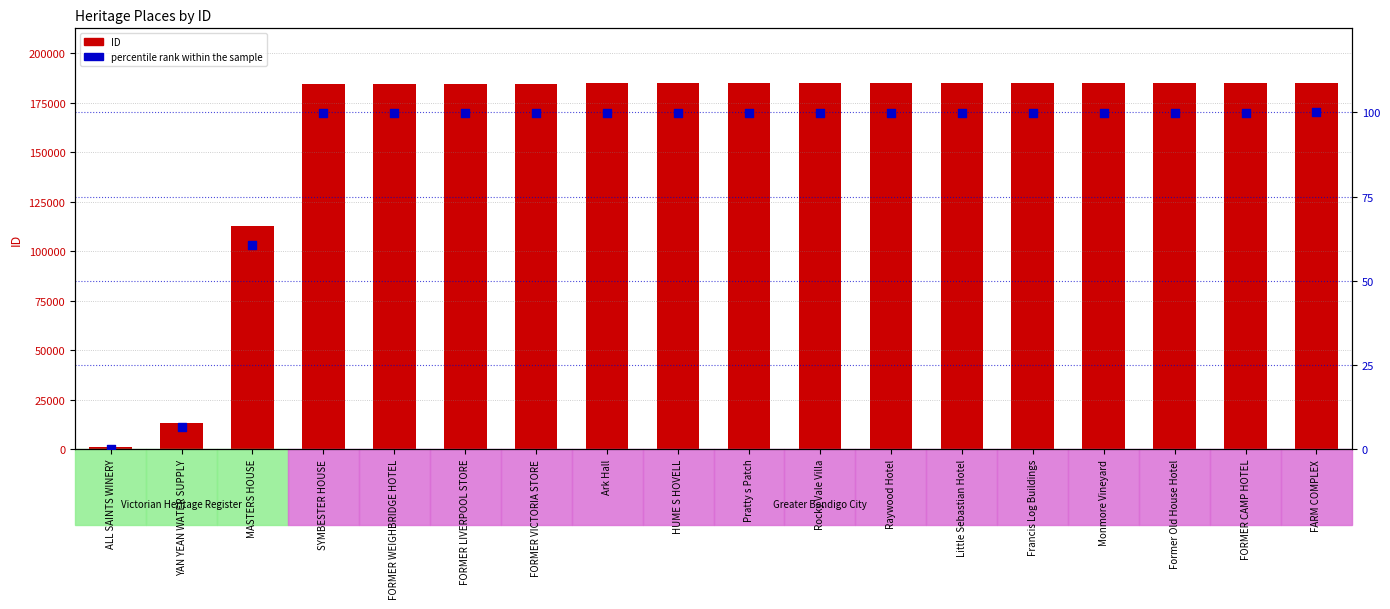

What is the total value across all series at Raywood Hotel?

185048.0